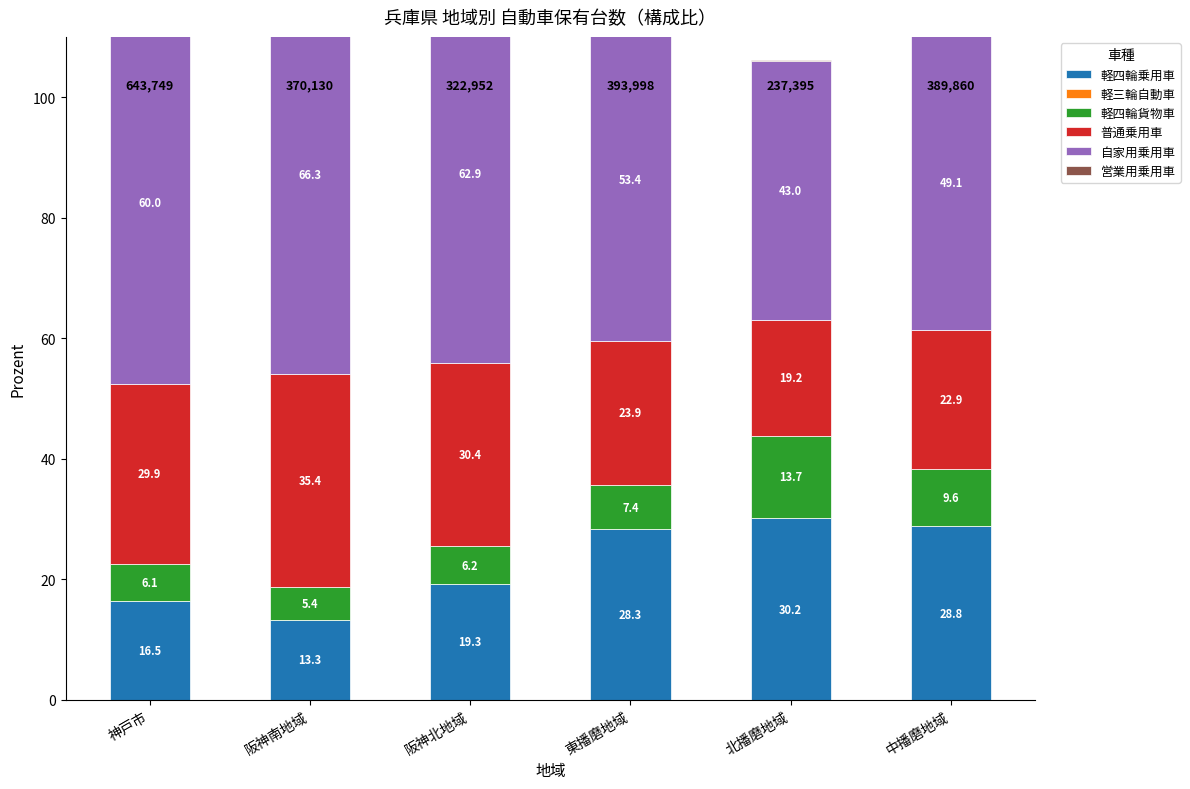

List the labels in order of 軽四輪乗用車 value, largest first.

北播磨地域, 中播磨地域, 東播磨地域, 阪神北地域, 神戸市, 阪神南地域